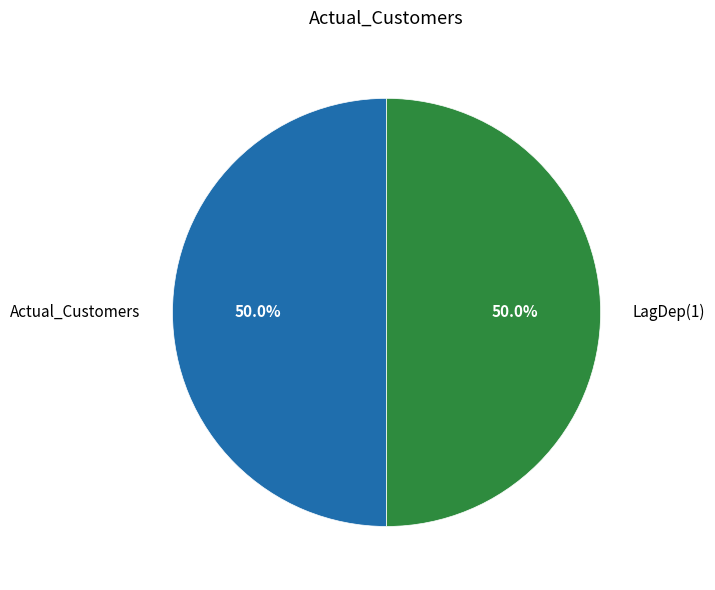

What portion of the pie excludes Actual_Customers?

50.0%